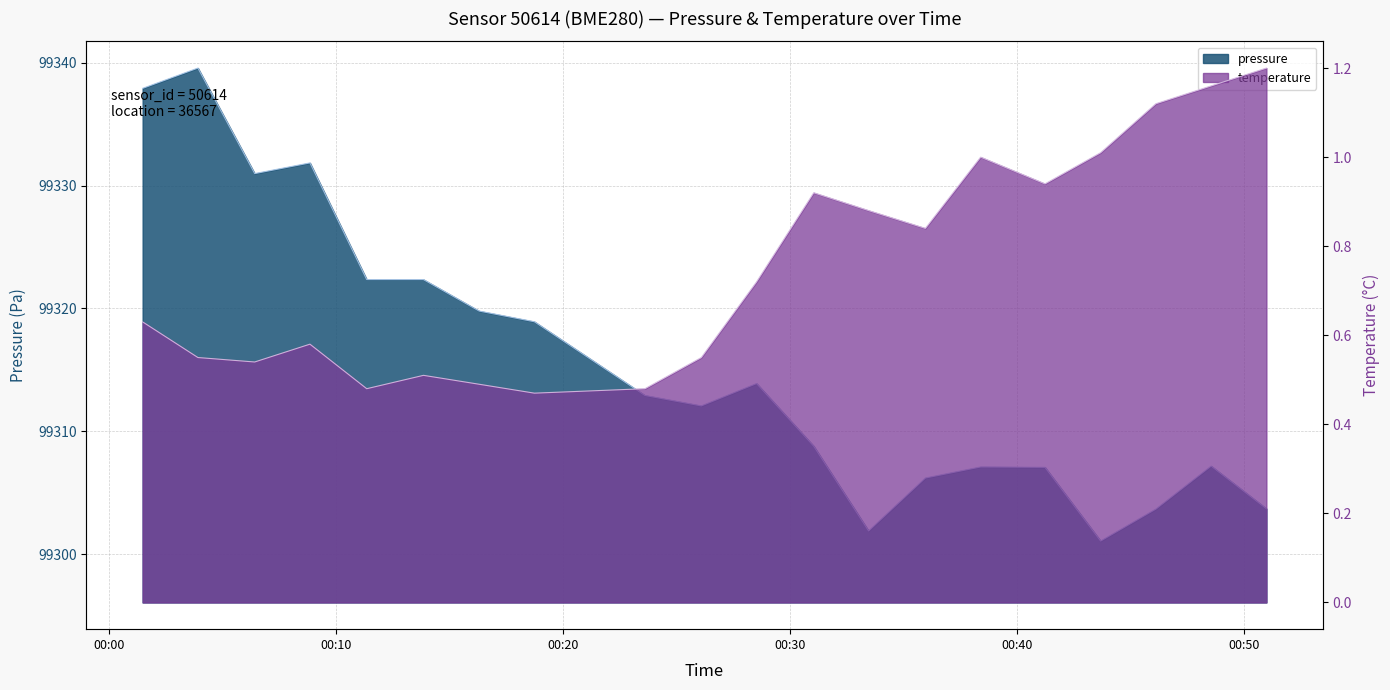

Which series has the largest range (max minus min)?

pressure